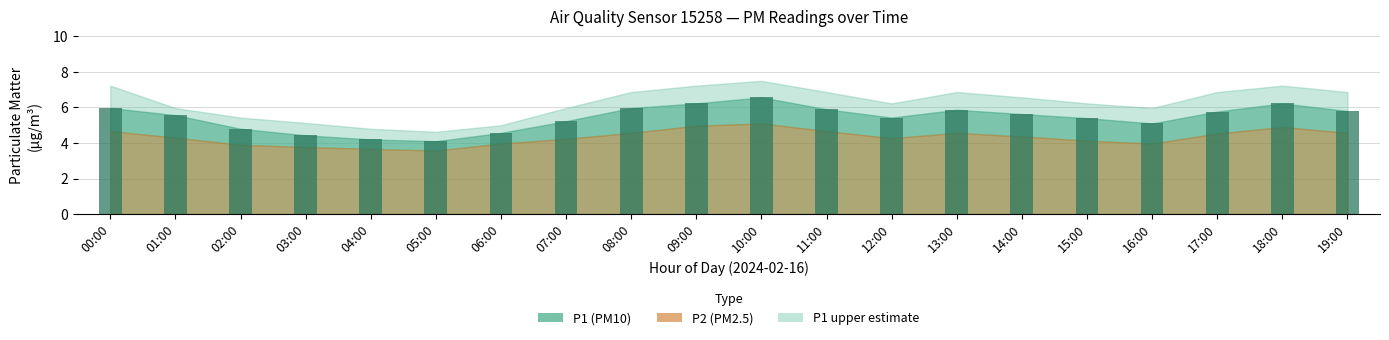

What value does the data have at 04:00?

4.2